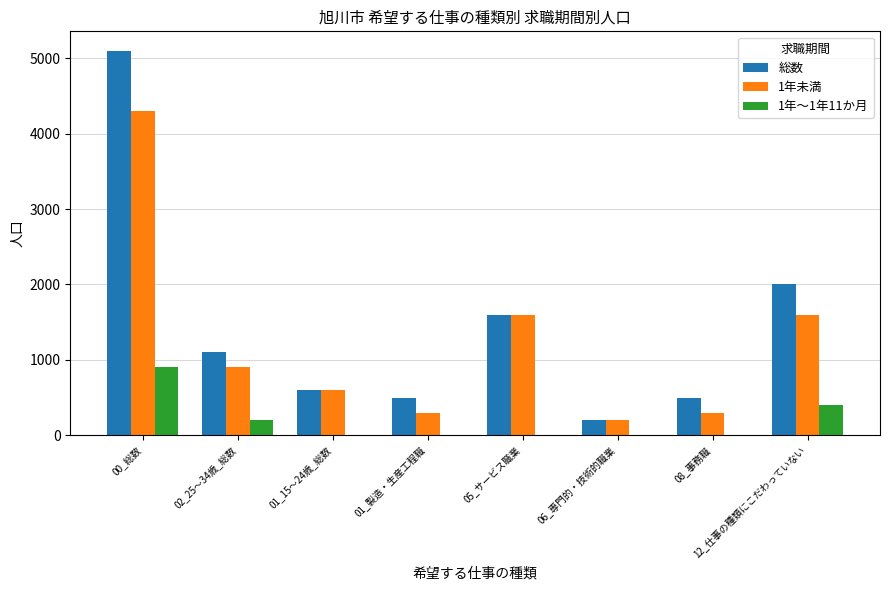

How many values in the 1年～1年11か月 series exceed 0?

3